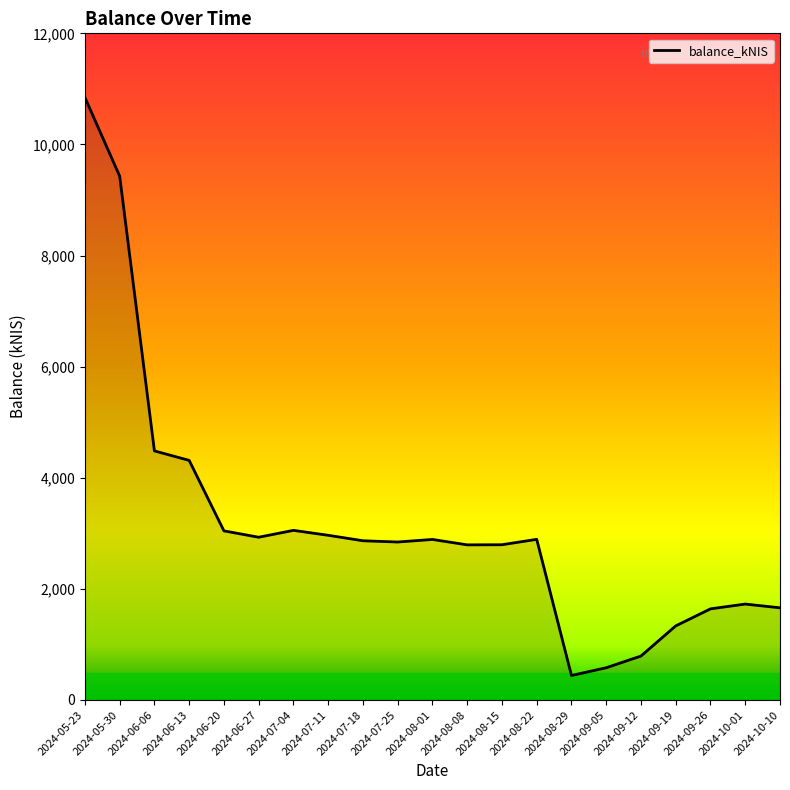

At which label does the data first exceed 2866?

2024-05-23